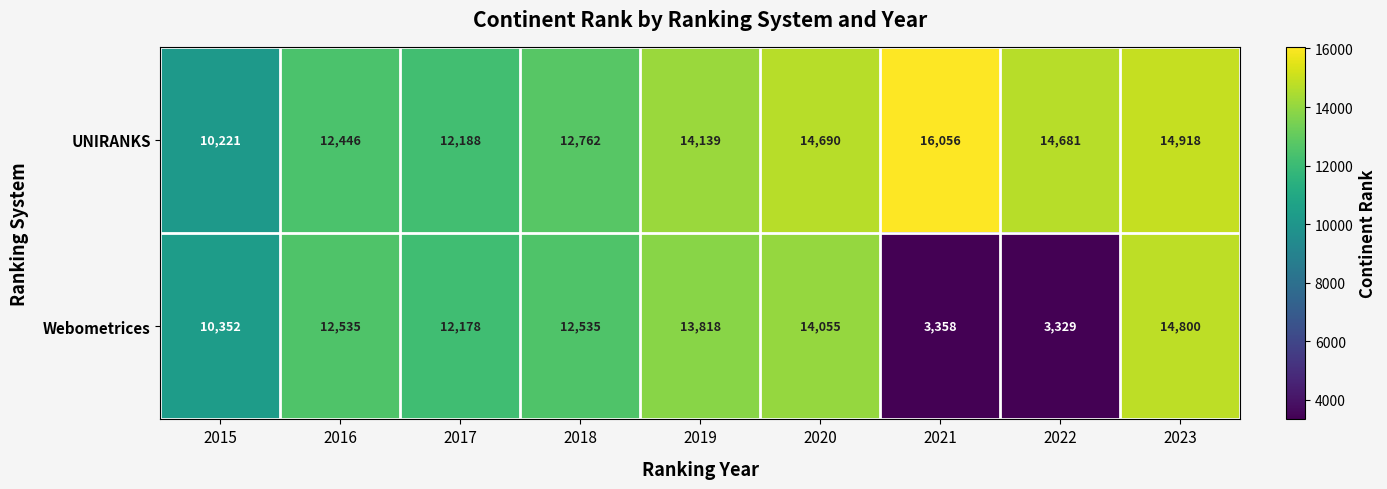

Reading right to left, what are all the values shown in this chart?

UNIRANKS: 14918	14681	16056	14690	14139	12762	12188	12446	10221
Webometrices: 14800	3329	3358	14055	13818	12535	12178	12535	10352